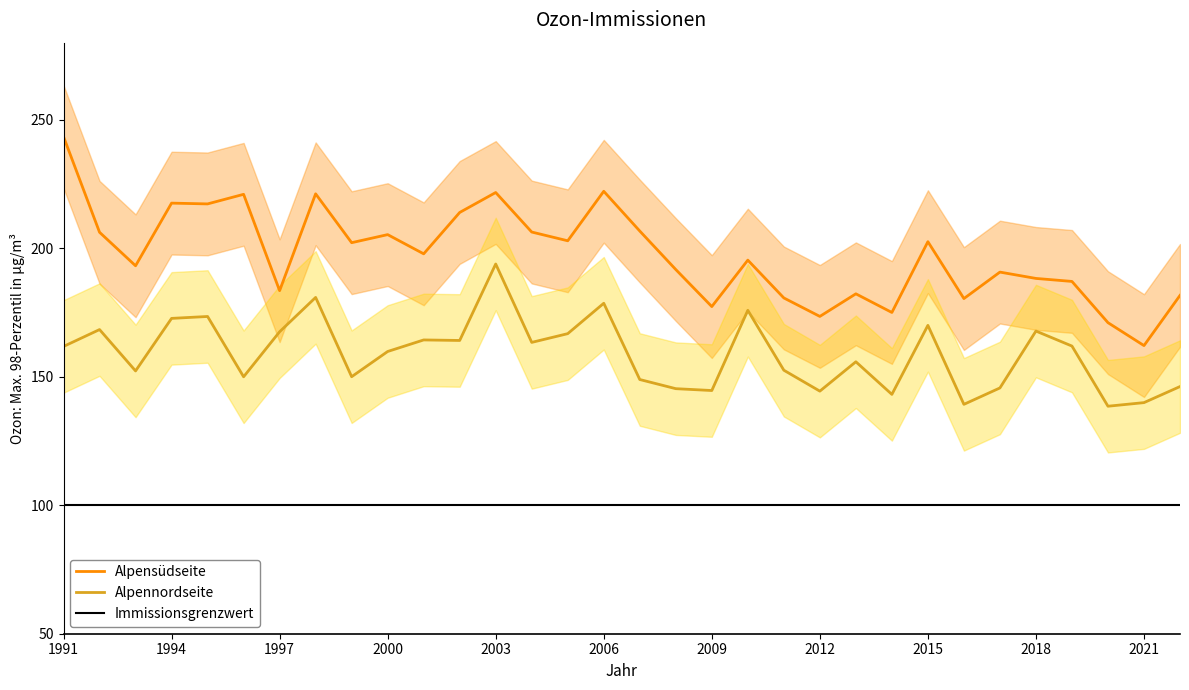

How many data points in Alpennordseite are less than 161?

16